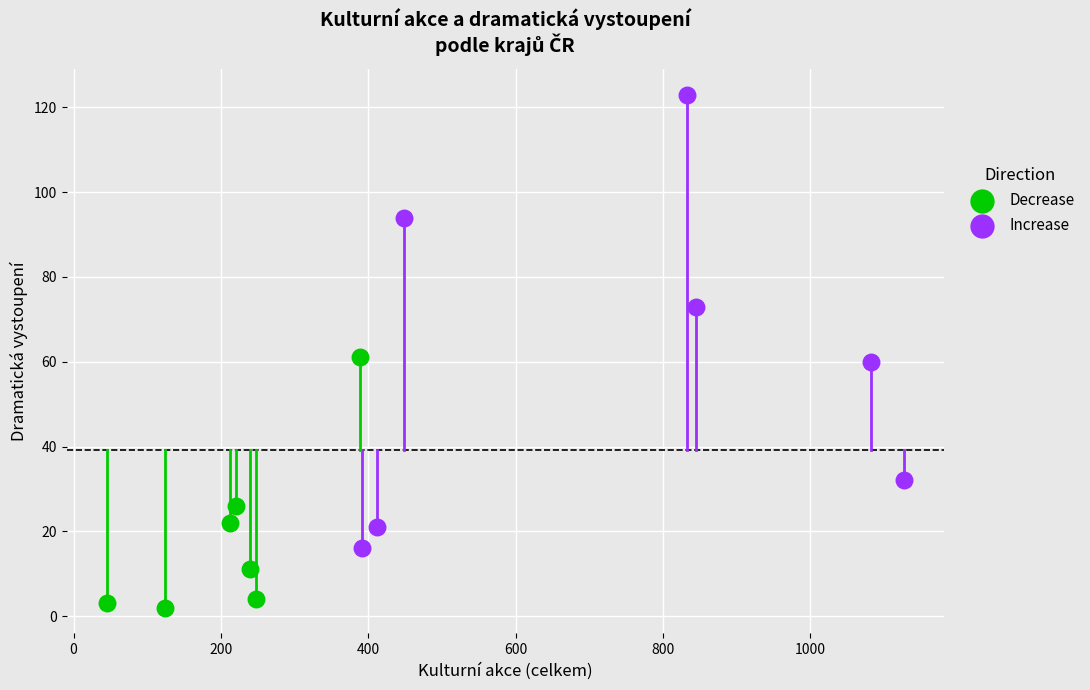

Which series contains the highest Y value?

Increase